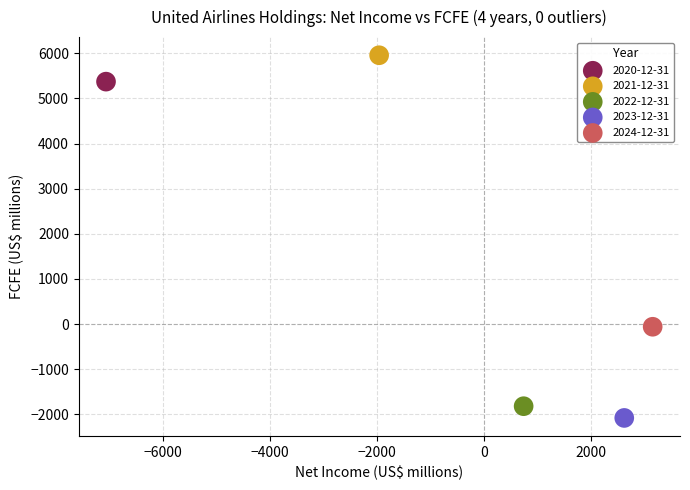

Which series reaches the maximum Y coordinate?

2021-12-31